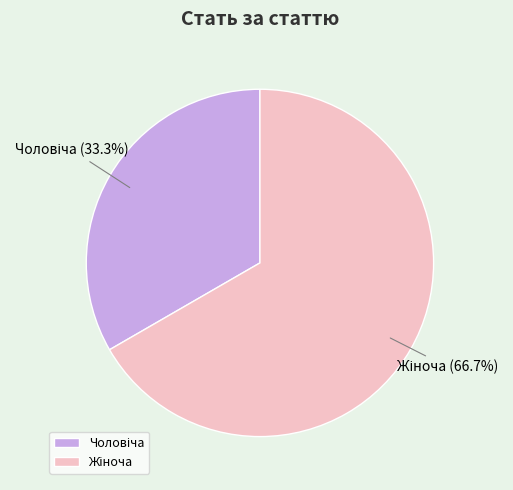

How many slices are in this pie chart?

2